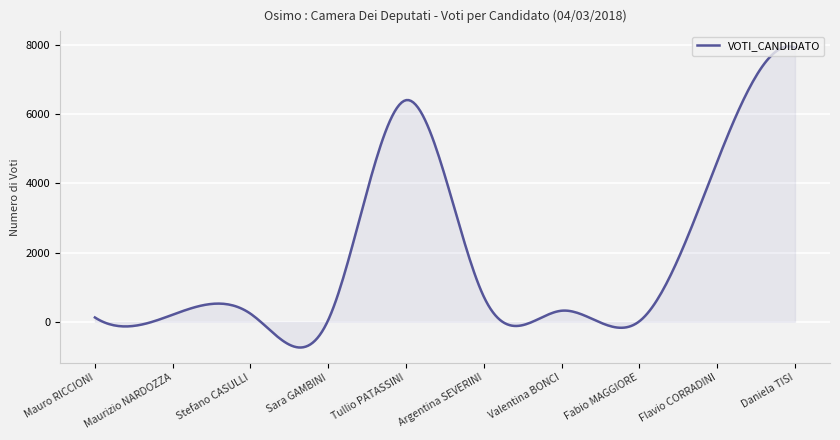

What is the greatest value displayed?

7953.2